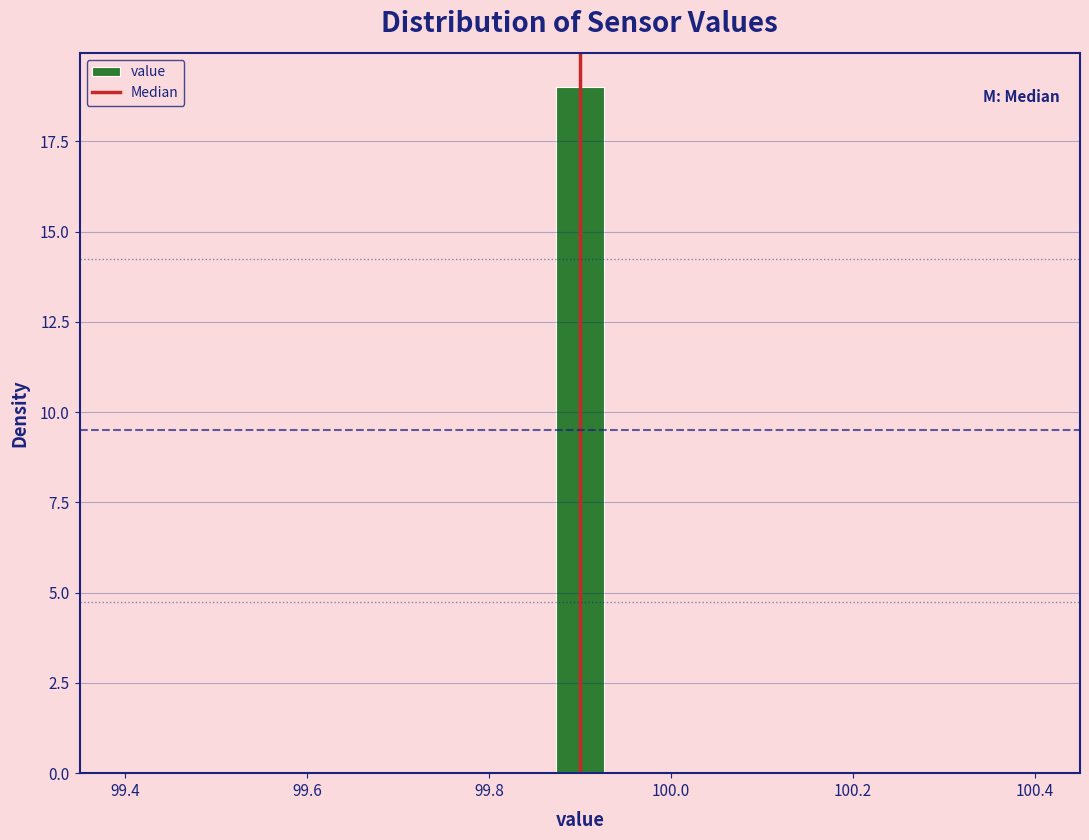

Around what value on the x-axis is the tallest bar? Give the approximate position of its centre, as read against the axis.

99.90